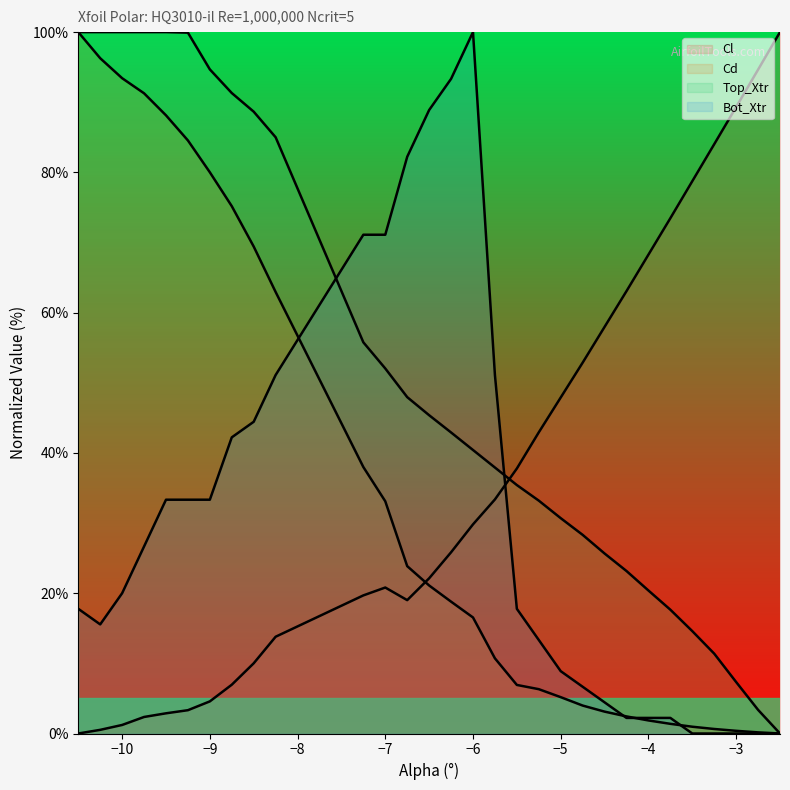

True or false: Cd (line) and Top_Xtr (line) intersect in this chart.

False